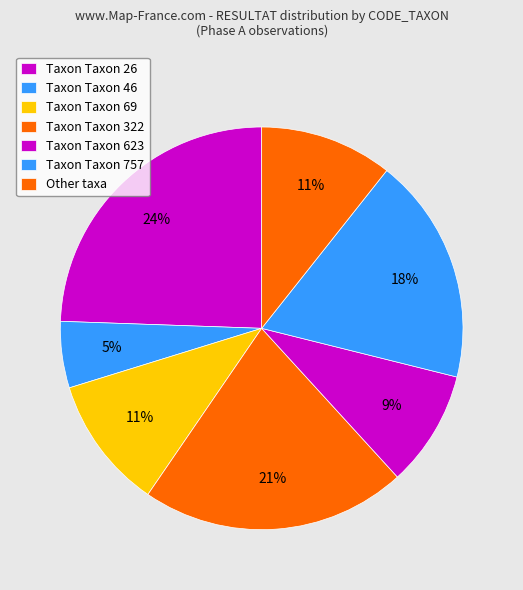

Count the number of slices in the pie.

7